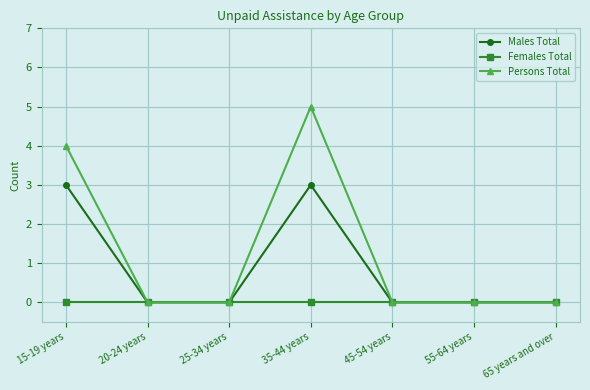

List the series in order of their overall mean, lowest first.

Females Total, Males Total, Persons Total